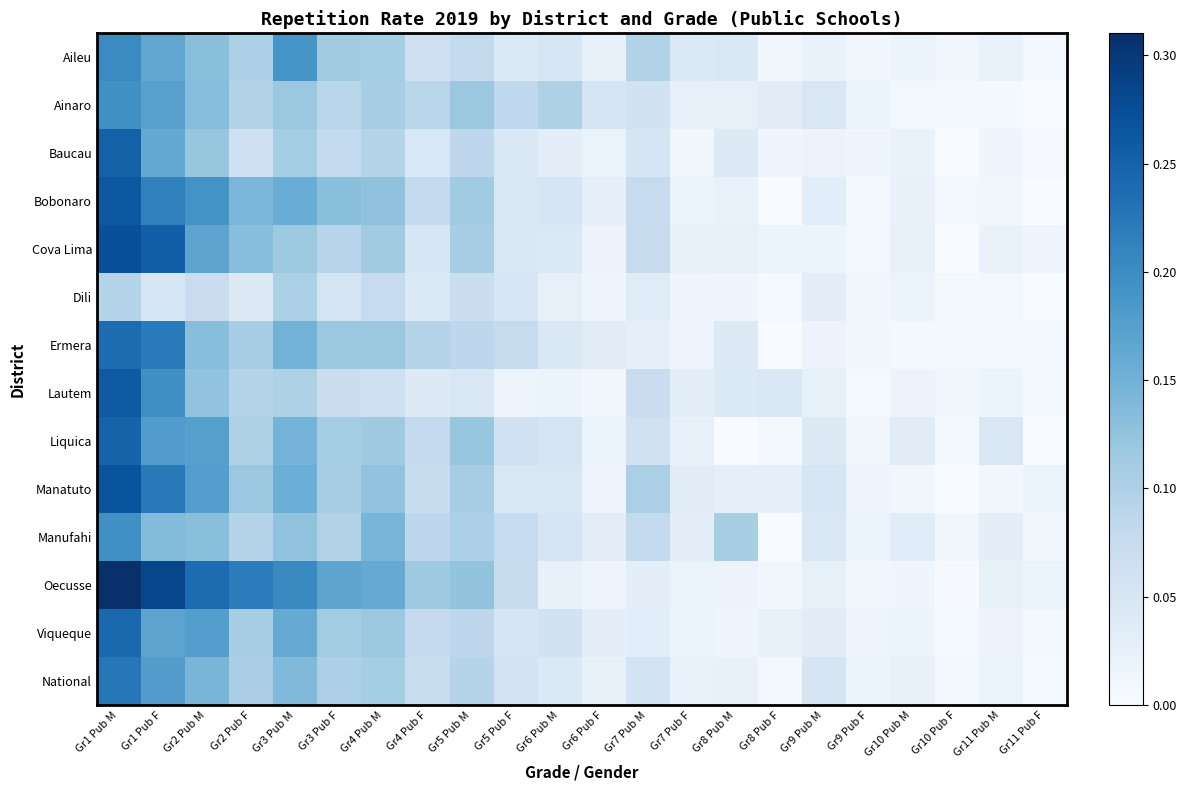

Between Gr1 Pub M and Gr11 Pub F, which is larger?

Gr1 Pub M